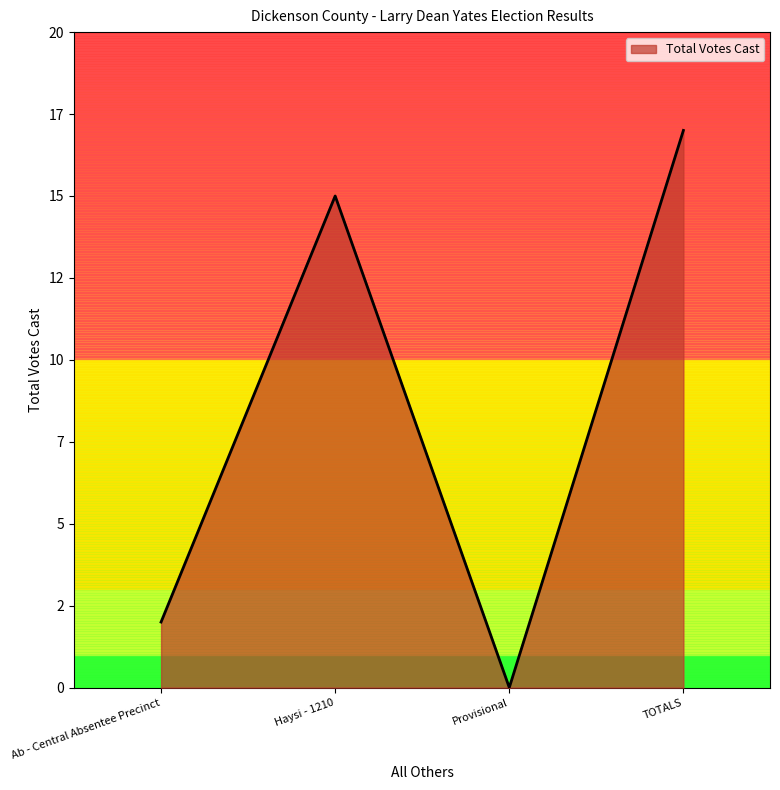

At which label does the data first exceed 15?

TOTALS